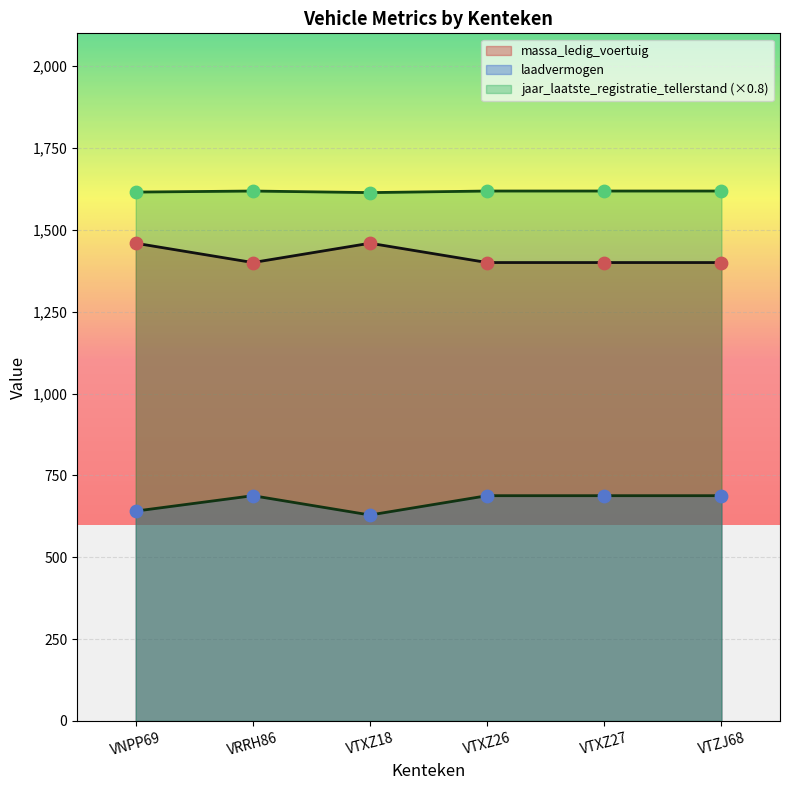

What are all the series names shown in the legend?

massa_ledig_voertuig, laadvermogen, jaar_laatste_registratie_tellerstand (×0.8)